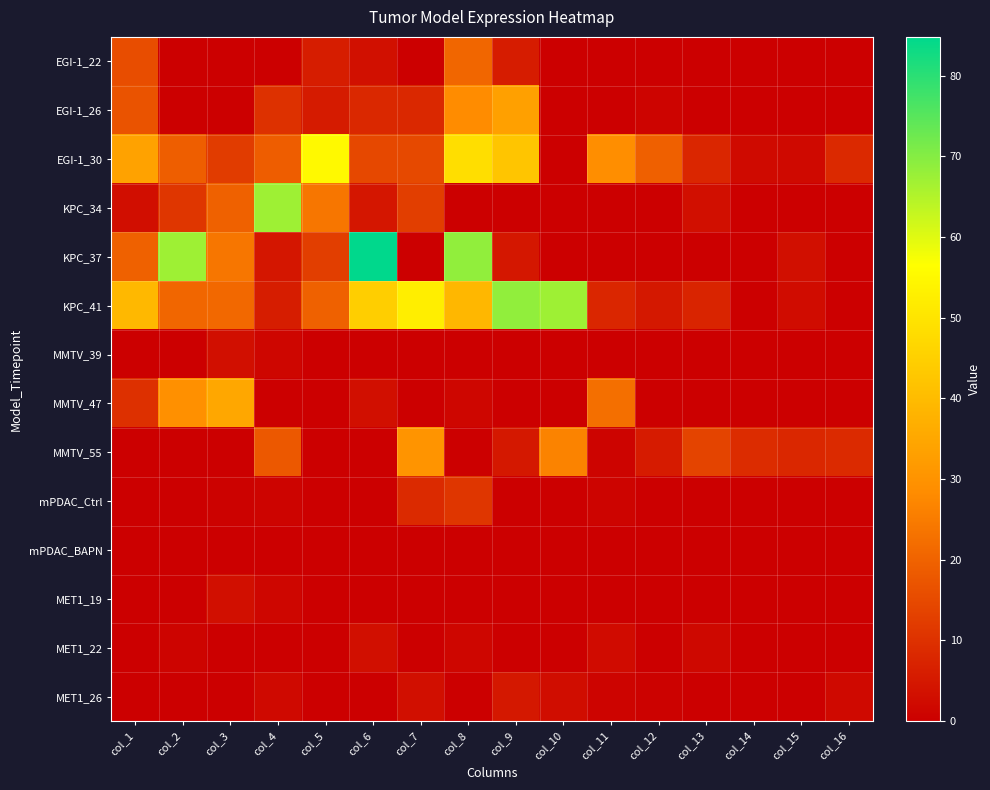

Which series has the largest total across all categories?

KPC_41